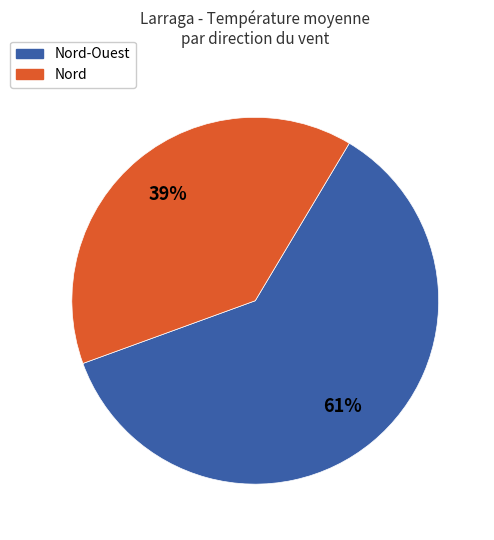

Which slice is the largest?

Nord-Ouest